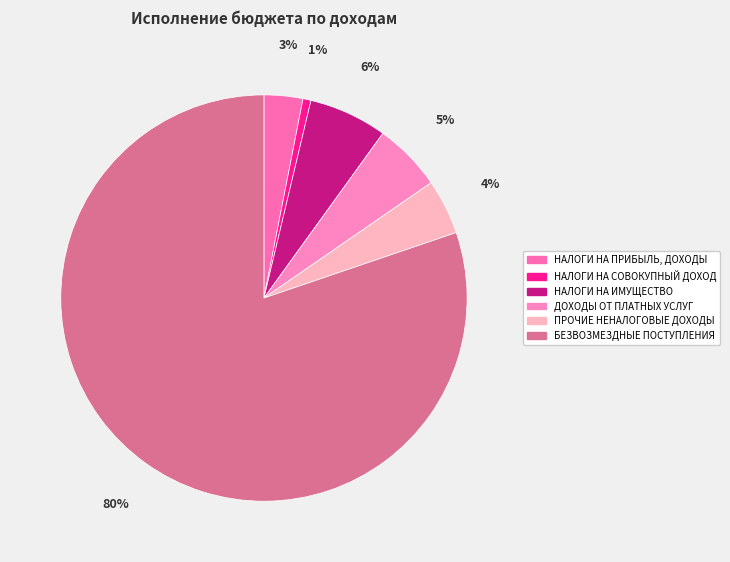

True or false: БЕЗВОЗМЕЗДНЫЕ ПОСТУПЛЕНИЯ accounts for 66% of the total.

False